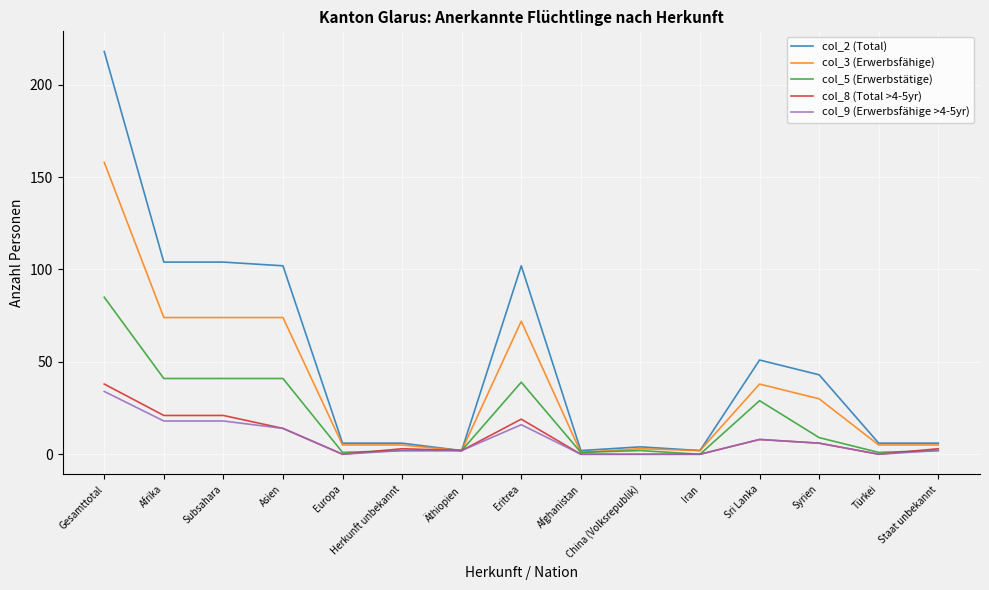

What is the difference between the maximum and minimum values in the col_3 (Erwerbsfähige) series?

157